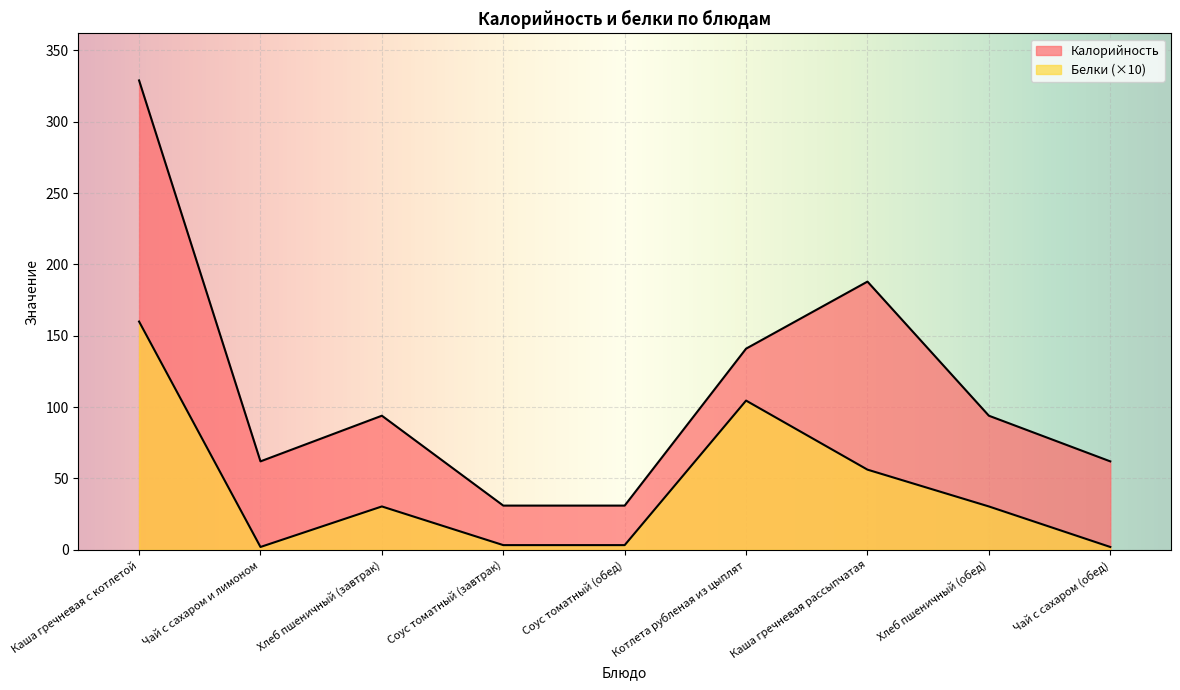

Reading left to right, list all the values displayed in this chart.

Калорийность: 329.0	62.0	94.0	31.0	31.0	141.0	188.0	94.0	62.0
Белки: 160.0	2.0	30.4	3.3	3.3	104.6	56.2	30.4	2.0